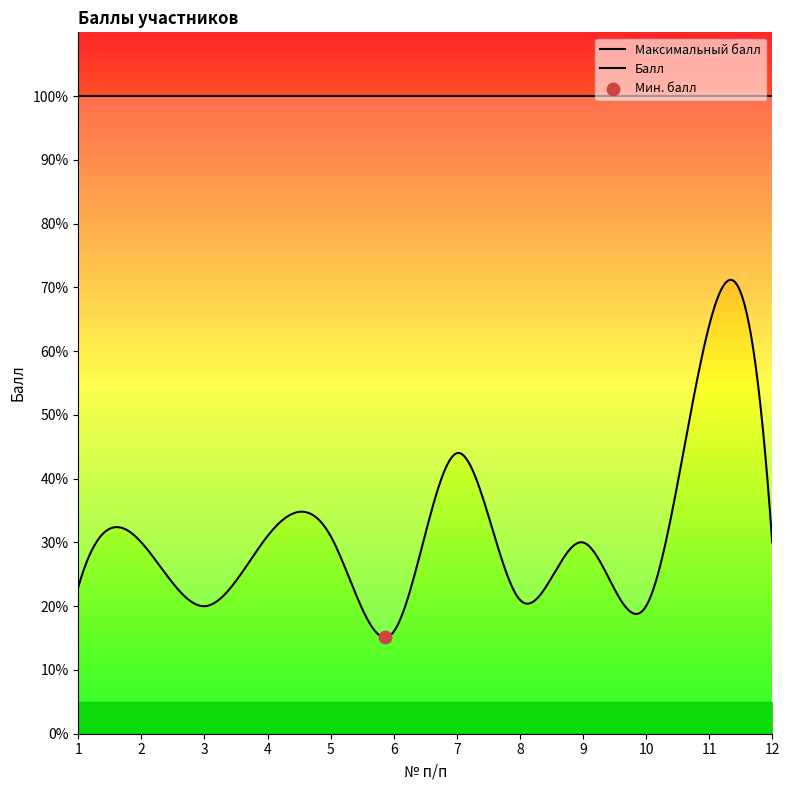

Is the value of Максимальный балл at 8 greater than the value of Балл at 5?

Yes